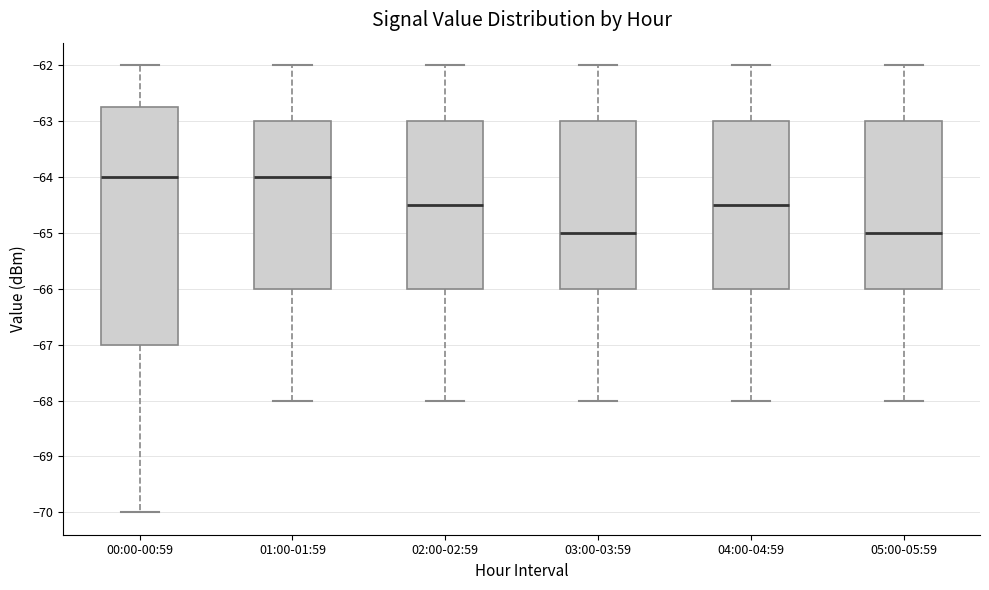

Where is the lower edge of the box for 02:00-02:59 on the y-axis? The values are not printed on the chart, so give them approximately, as read against the axis.

-66.0